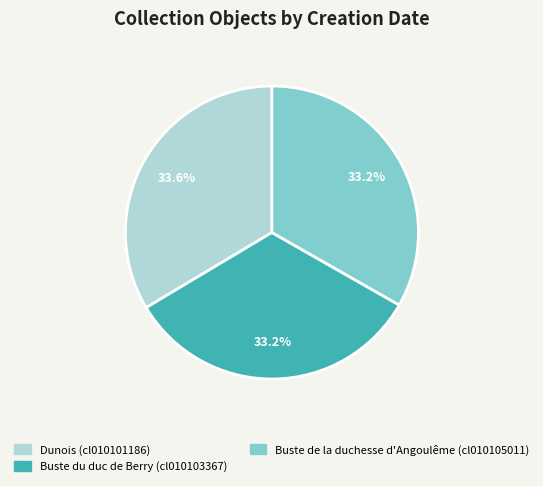

Is it true that Buste du duc de Berry (cl010103367) is 33% of the pie?

True